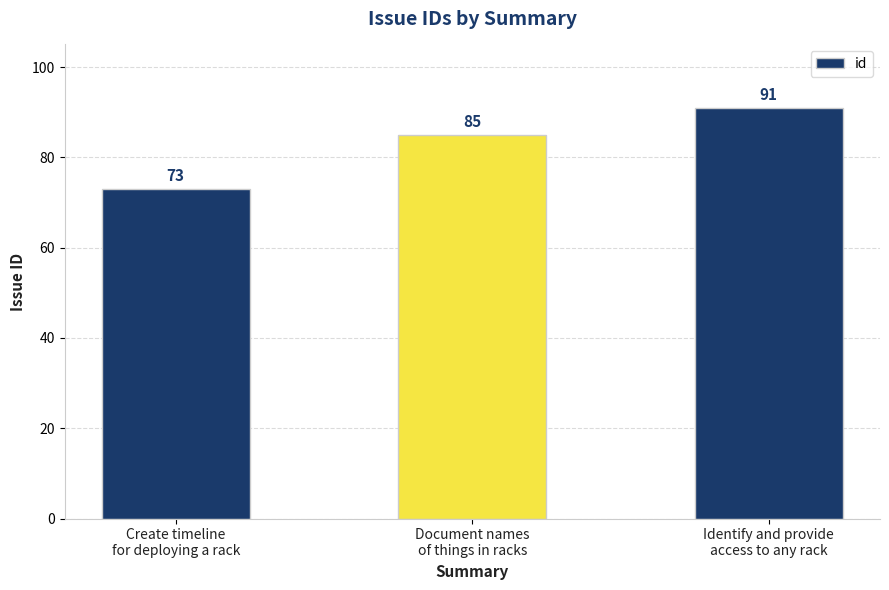

Are the bars grouped side by side (vs. stacked)?

No